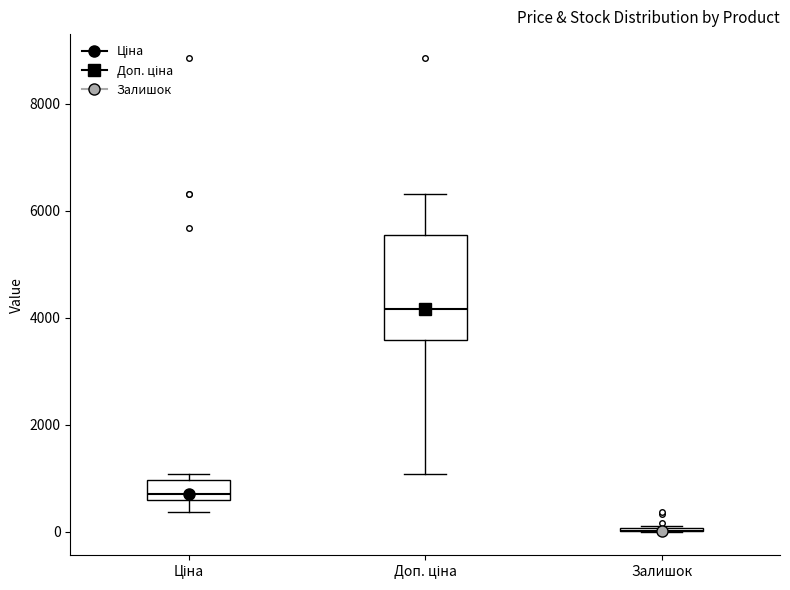

Which box is the tallest, from its lower edge to its upper edge?

Доп. ціна